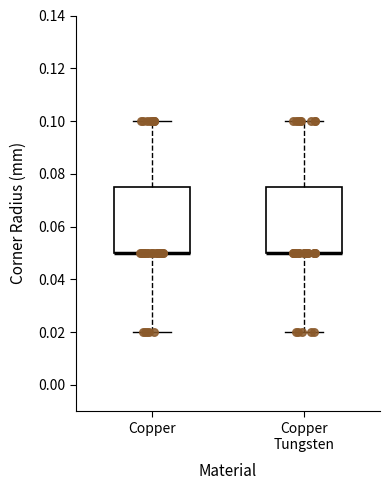

Reading left to right, read every box against the y-axis: the position of its median line, the range the box covers, and the ends of its whiskers. The values are not printed on the chart, so give them approximately, as read against the axis.

Copper: median 0.050 (drawn on the box's lower edge), box 0.050 to 0.076, whiskers 0.020 to 0.100
Copper Tungsten: median 0.050 (drawn on the box's lower edge), box 0.050 to 0.076, whiskers 0.020 to 0.100